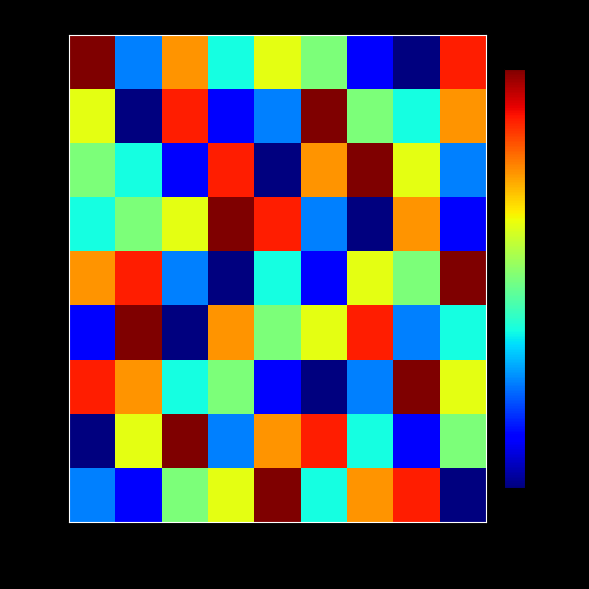

How many distinct data groups are displayed?

9